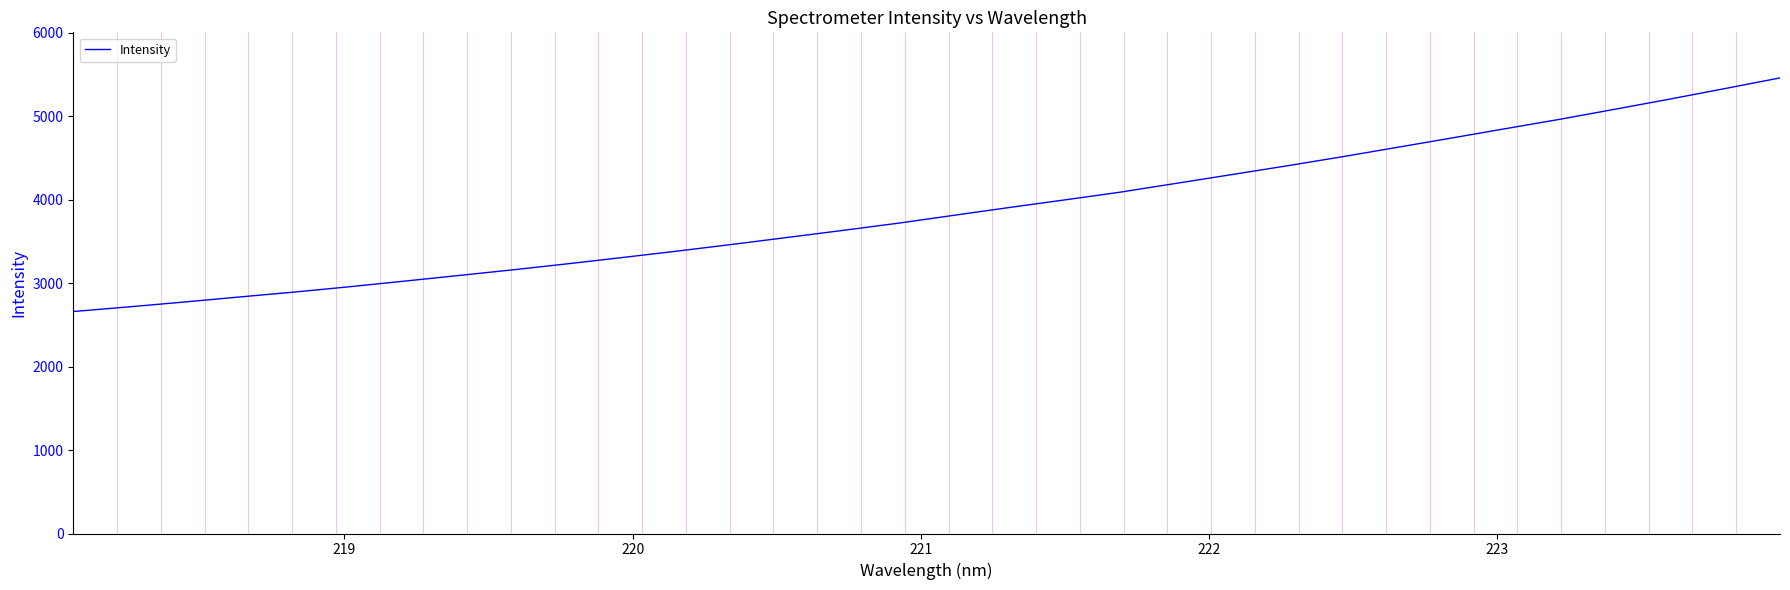

What is the minimum value shown in the chart?

2658.5